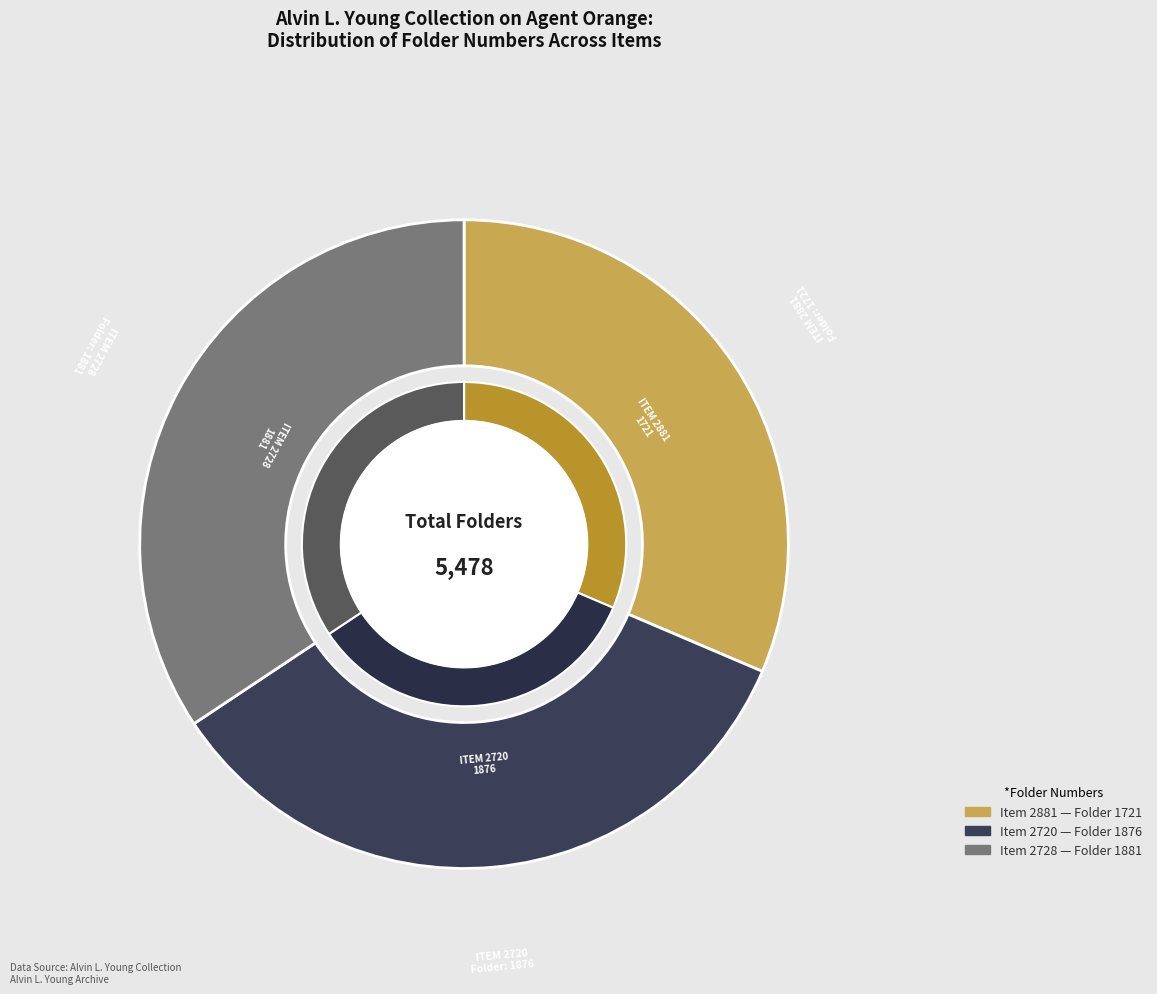

Approximately how many times larger is the value at Item 2728
Folder 1881 compared to Item 2881
Folder 1721?

1.1